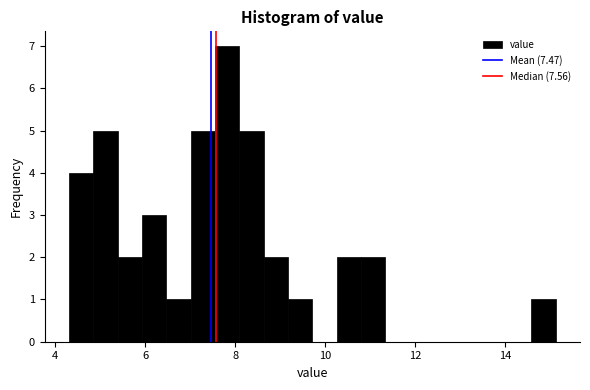

Around what value on the x-axis is the tallest bar? Give the approximate position of its centre, as read against the axis.

7.8